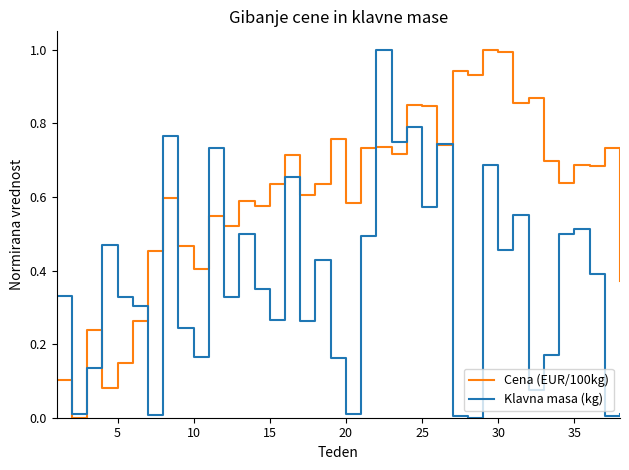

What is the difference between the maximum and minimum values in the Klavna masa (kg) series?

1.0